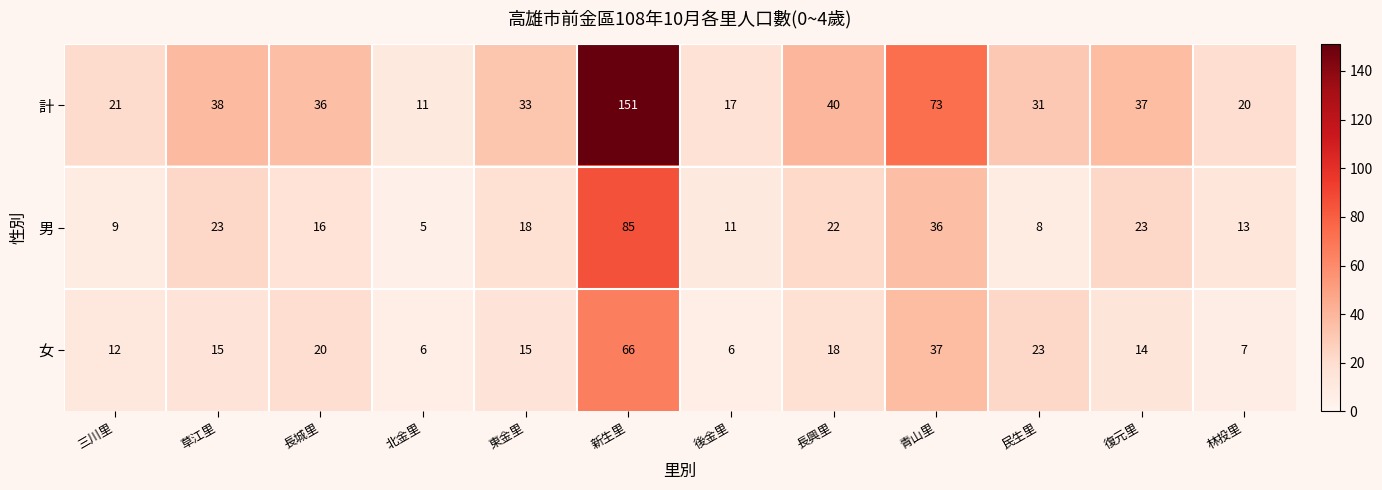

True or false: 女 has a value of 9 at 北金里.

False